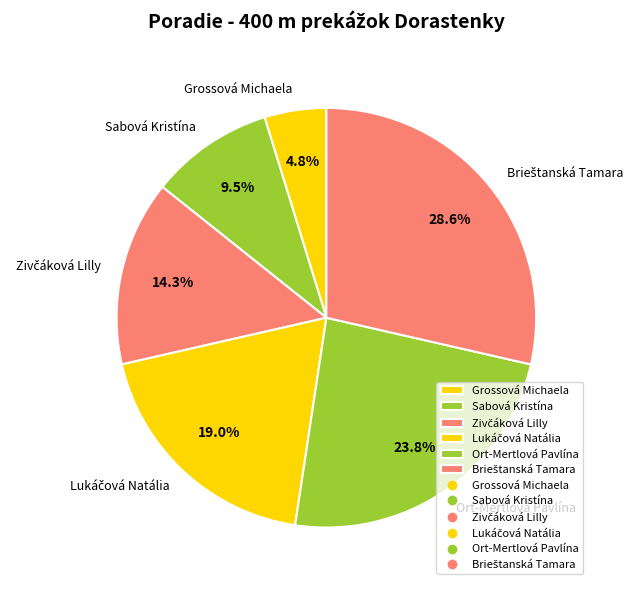

Is there any slice that represents more than half of the pie?

No